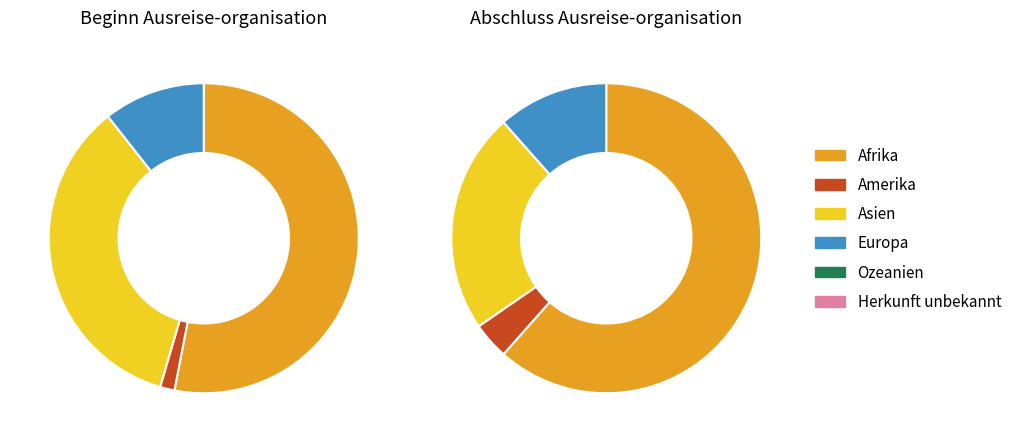

What is the largest slice in the pie chart?

Afrika